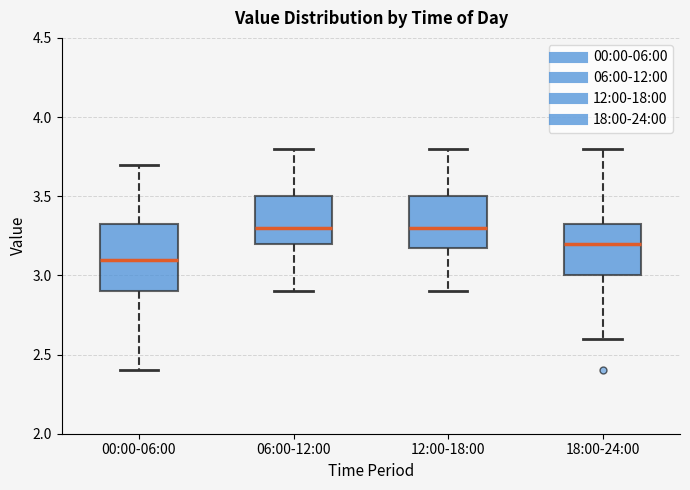

Reading left to right, read every box against the y-axis: the position of its median line, the range the box covers, and the ends of its whiskers. The values are not printed on the chart, so give them approximately, as read against the axis.

00:00-06:00: median 3.10, box 2.90 to 3.35, whiskers 2.40 to 3.70
06:00-12:00: median 3.30, box 3.20 to 3.50, whiskers 2.90 to 3.80
12:00-18:00: median 3.30, box 3.20 to 3.50, whiskers 2.90 to 3.80
18:00-24:00: median 3.20, box 3.00 to 3.35, whiskers 2.60 to 3.80